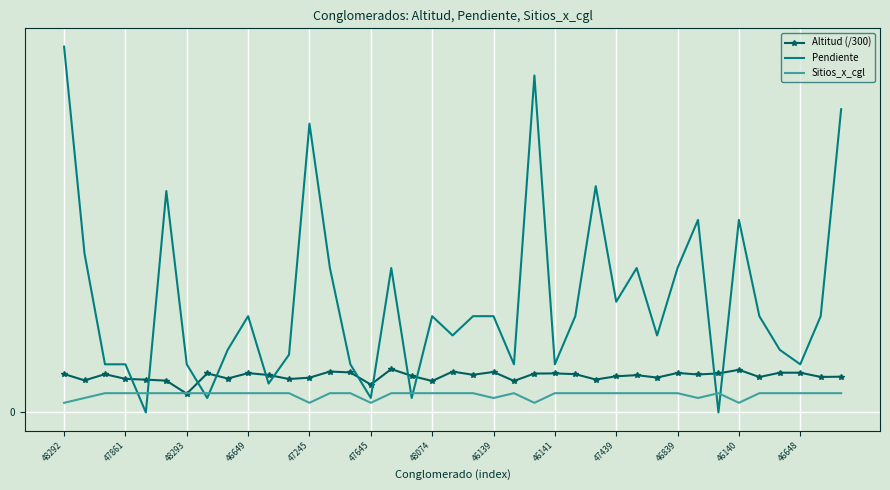

What are all the series names shown in the legend?

Altitud (/300), Pendiente, Sitios_x_cgl